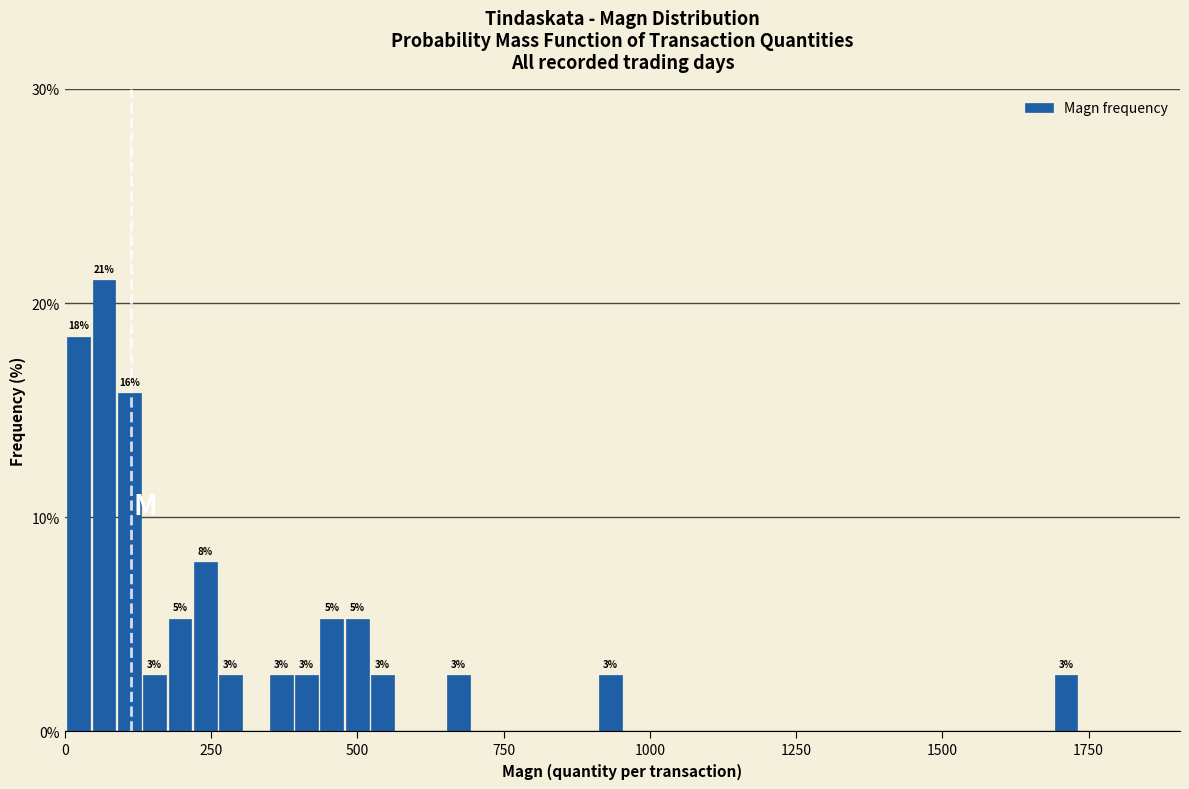

Around what value on the x-axis is the tallest bar? Give the approximate position of its centre, as read against the axis.

50